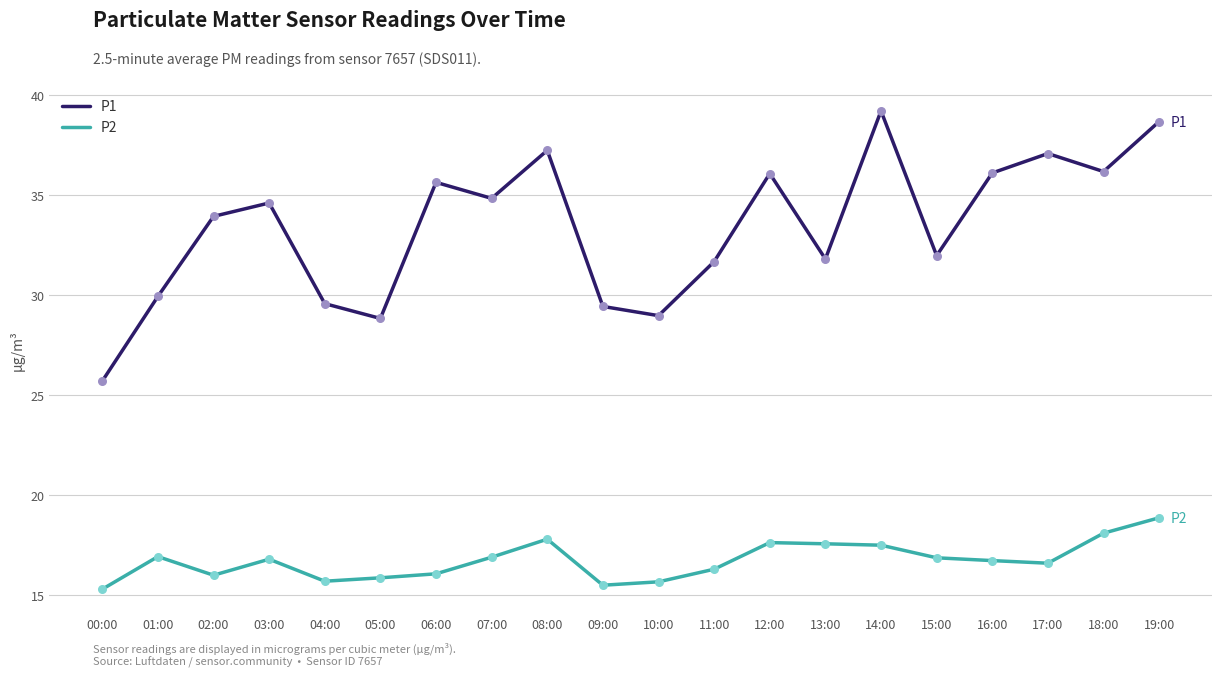

Is the value of P1 at 19:00 greater than the value of P2 at 11:00?

Yes